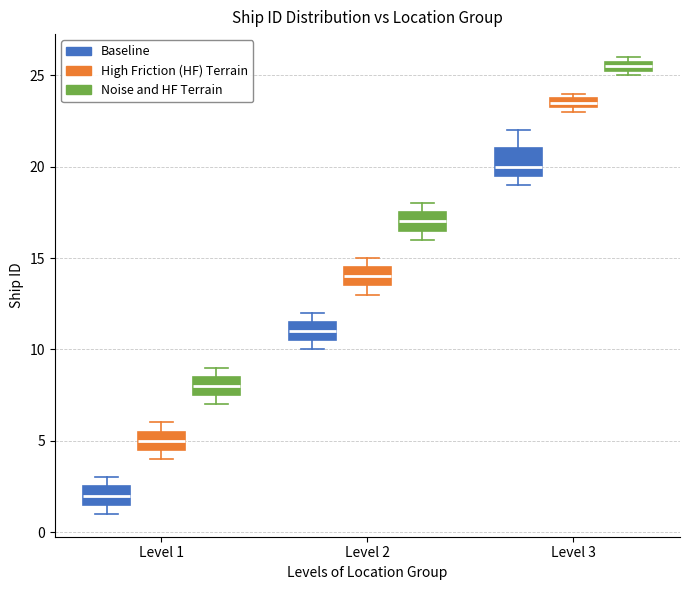

Comparing the boxes themselves (not the whiskers), which one is the tallest?

Level 3 (Baseline)